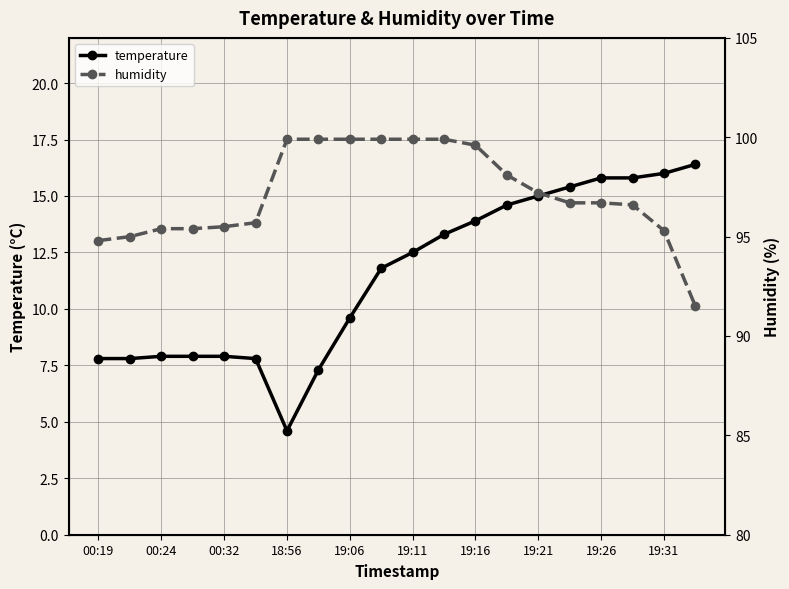

At 00:19, list the series in order from largest to smallest.

humidity, temperature